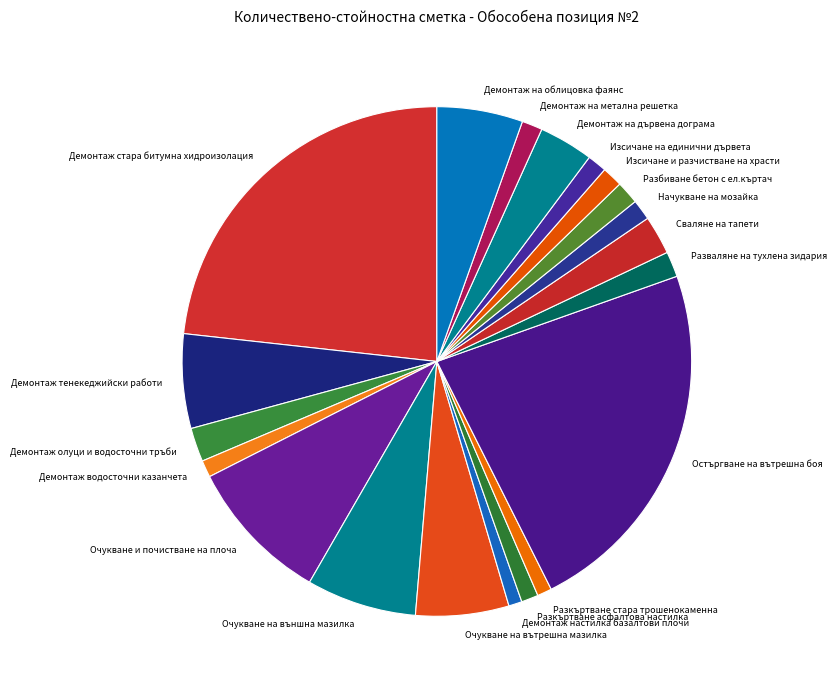

Does Изсичане и разчистване на храсти represent more than half of the total?

No